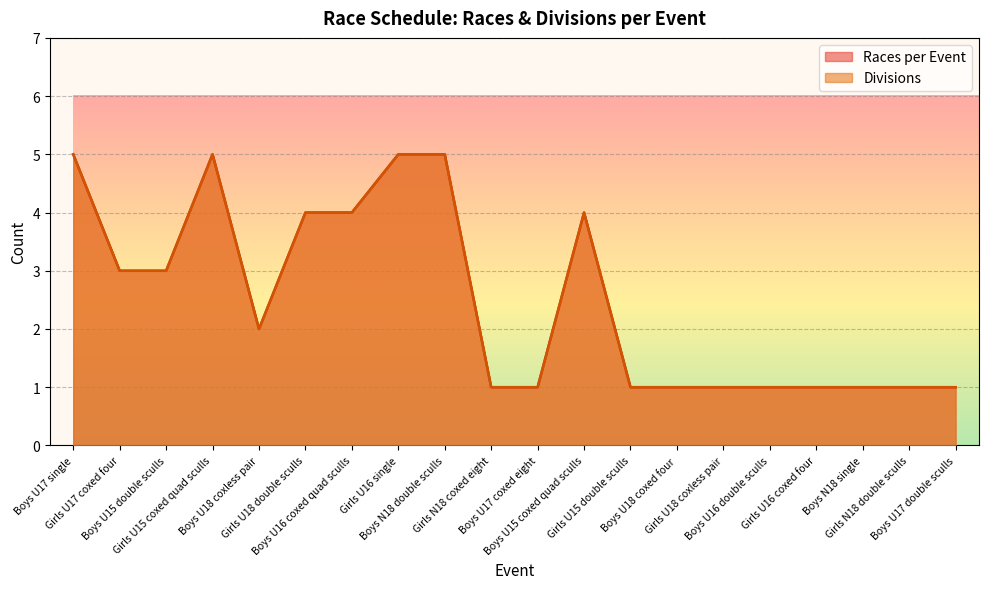

What is the sum of all Divisions values?

50